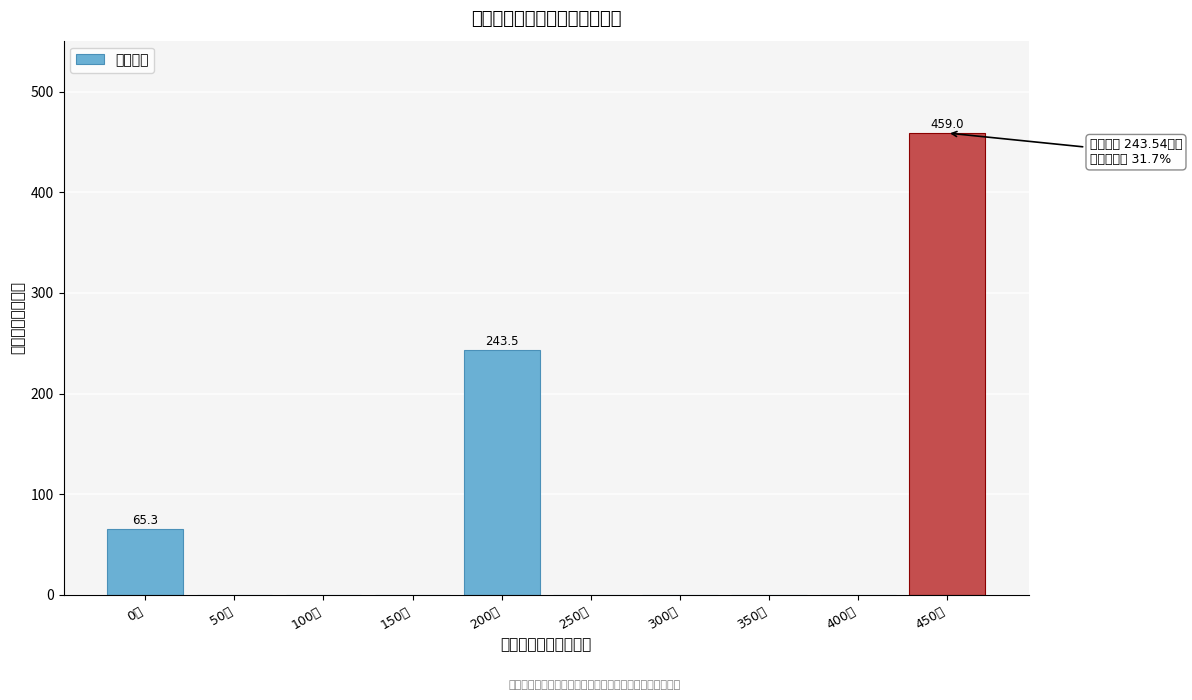

Reading left to right, extract all data points from this chart.

0万=65.3	50万=0.0	100万=0.0	150万=0.0	200万=243.5	250万=0.0	300万=0.0	350万=0.0	400万=0.0	450万=459.0